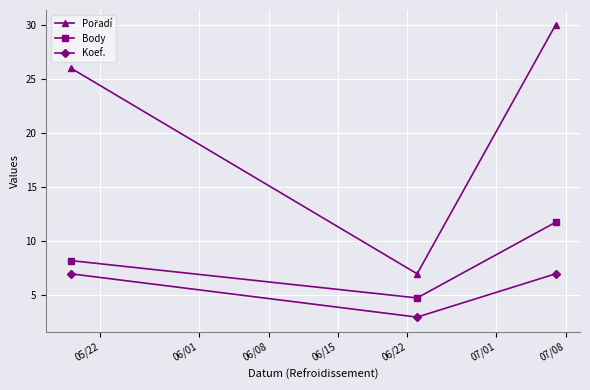

What is the value of the Body point at the 2nd from the left?

4.8